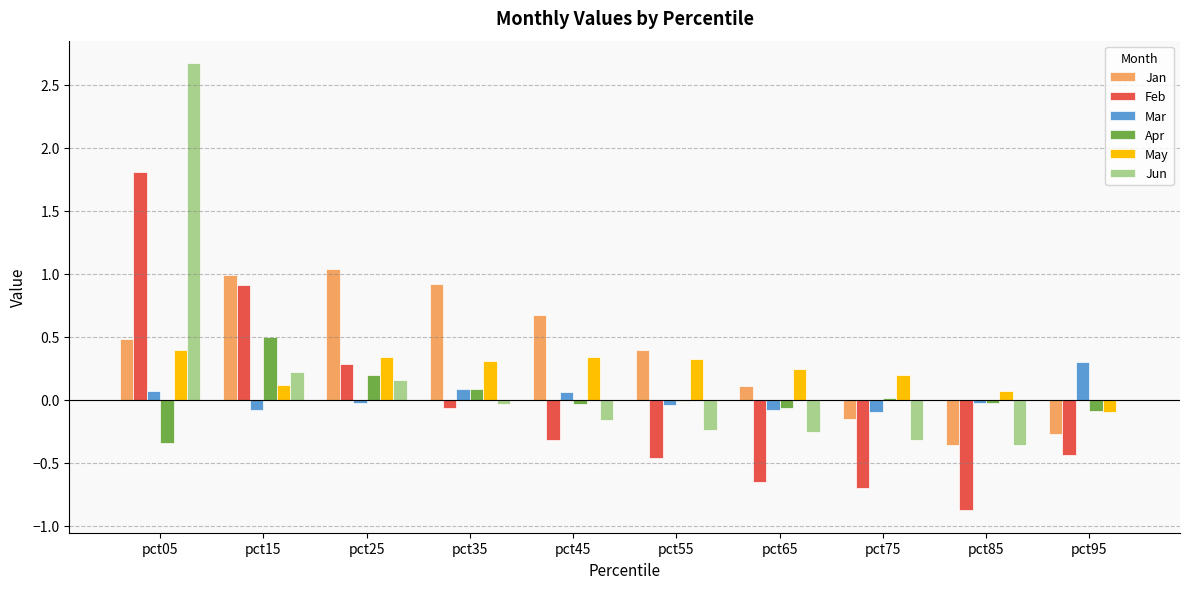

Which category has the highest value in the Jun series?

pct05